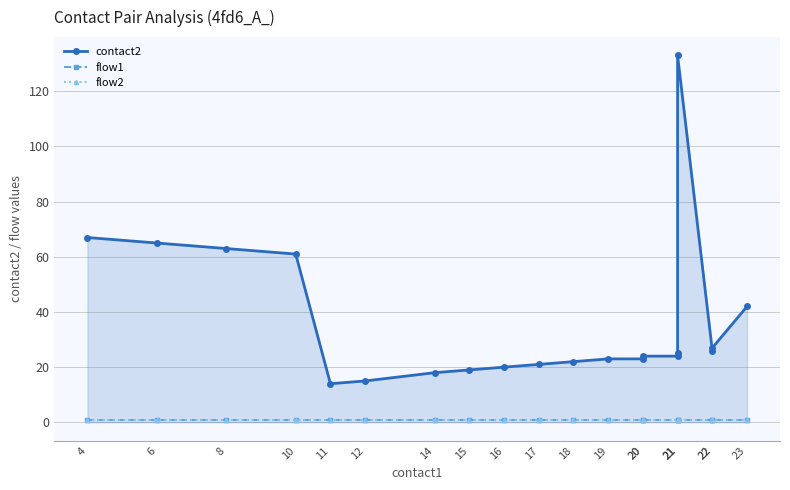

Reading right to left, list all the values displayed in this chart.

contact2: 23=42	22=27	22=26	21=133	21=25	21=24	20=24	20=23	19=23	18=22	17=21	16=20	15=19	14=18	12=15	11=14	10=61	8=63	6=65	4=67
flow1: 23=1	22=1	22=1	21=1	21=1	21=1	20=1	20=1	19=1	18=1	17=1	16=1	15=1	14=1	12=1	11=1	10=1	8=1	6=1	4=1
flow2: 23=1	22=1	22=1	21=1	21=1	21=1	20=1	20=1	19=1	18=1	17=1	16=1	15=1	14=1	12=1	11=1	10=1	8=1	6=1	4=1